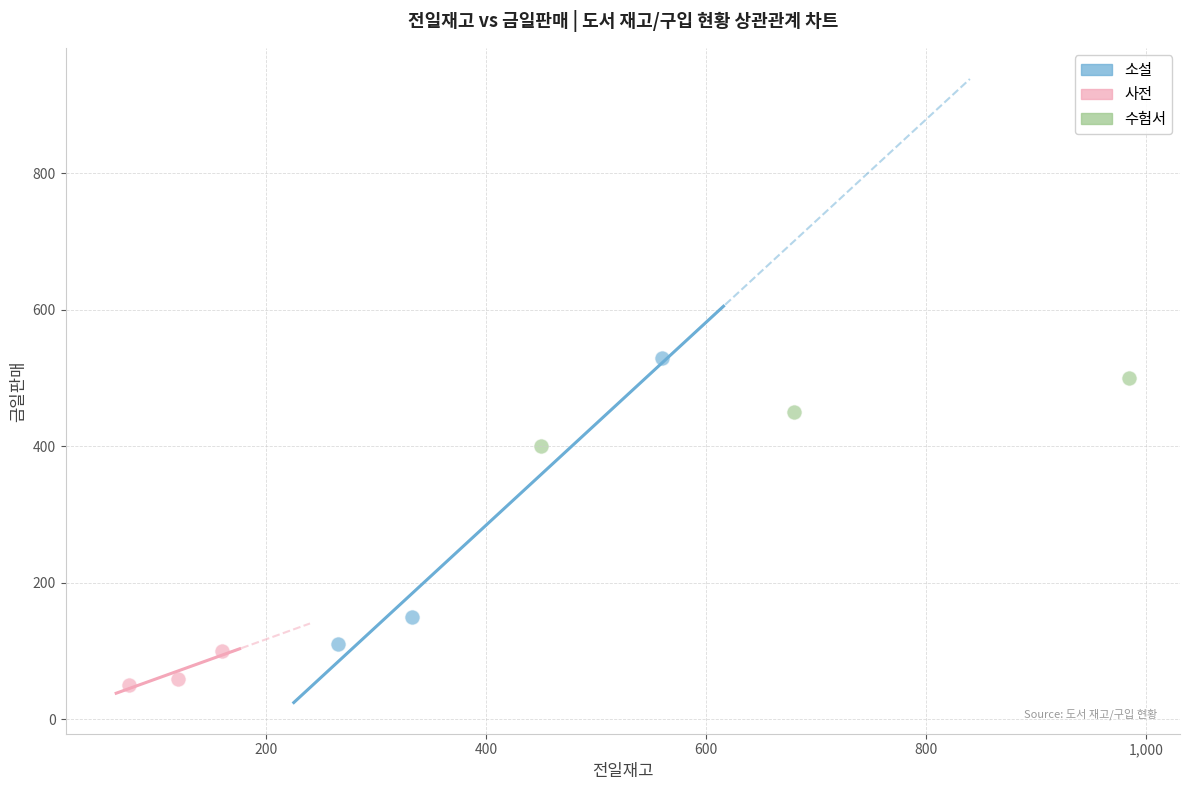

Which series has the widest spread of Y values?

소설